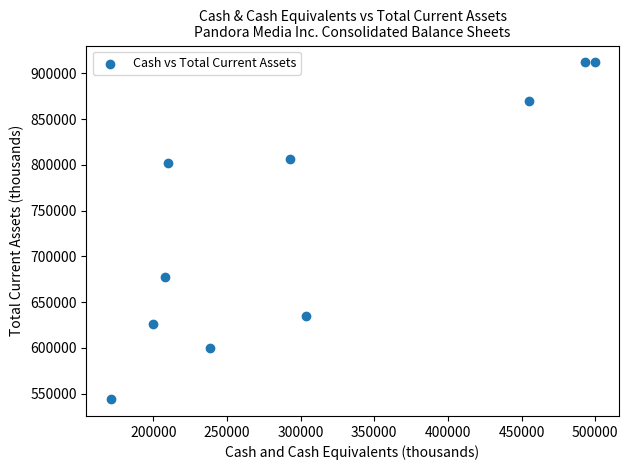

What Y value in the scatter plot is closest to 728033?

677338